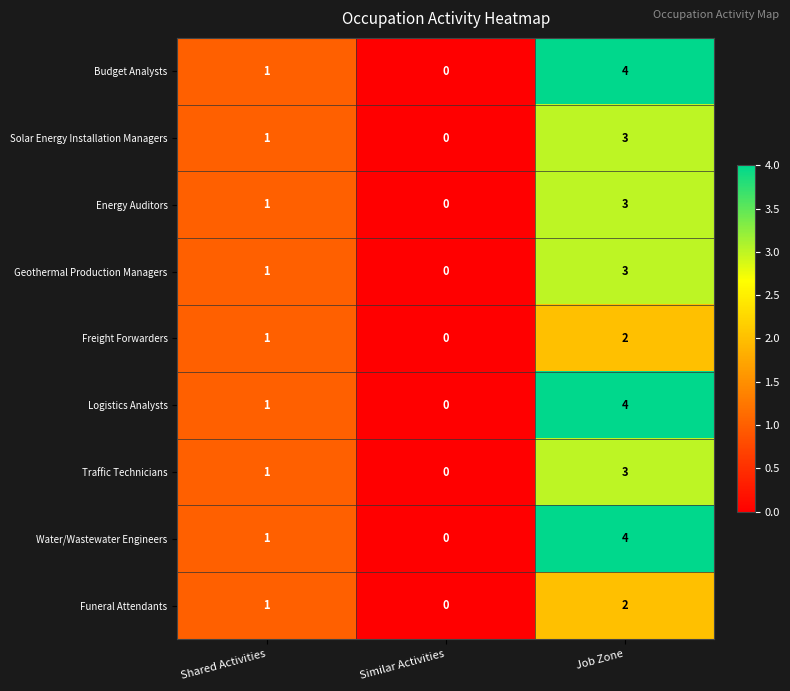

The value of Freight Forwarders at Job Zone is 3. True or false?

False